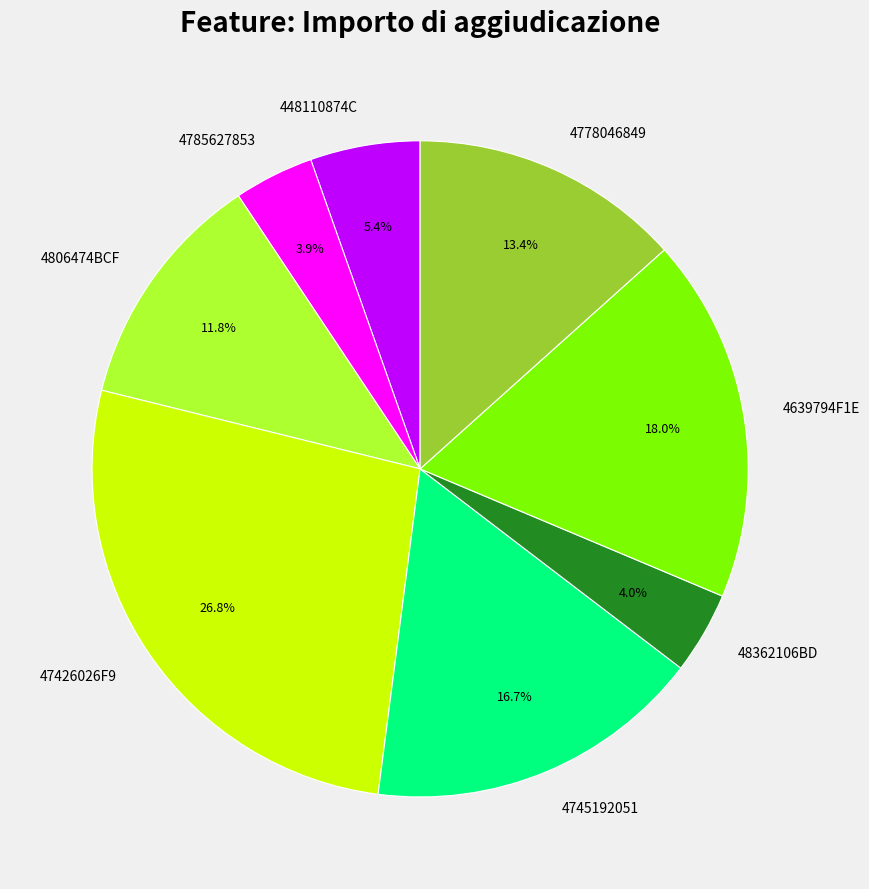

Approximately how many times larger is the value at 4785627853 compared to 4639794F1E?

0.2